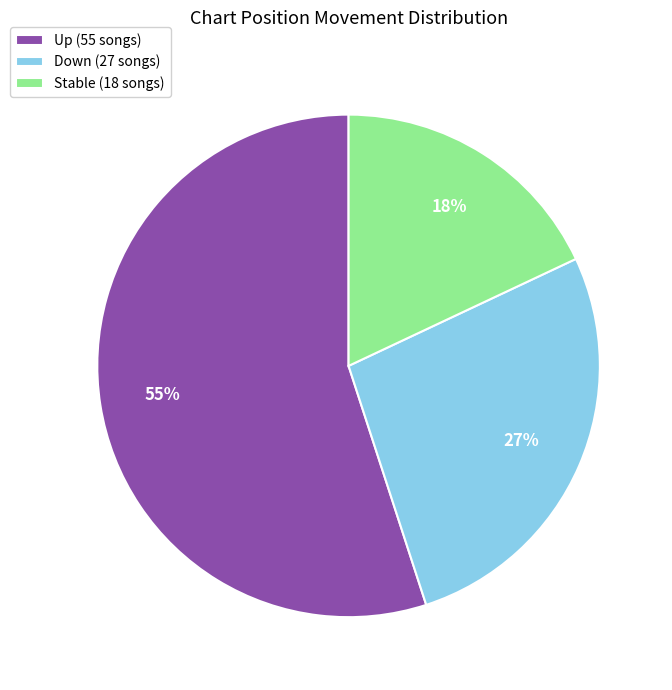

Is the sum of Stable (18 songs) and Down (27 songs) greater than half?

No